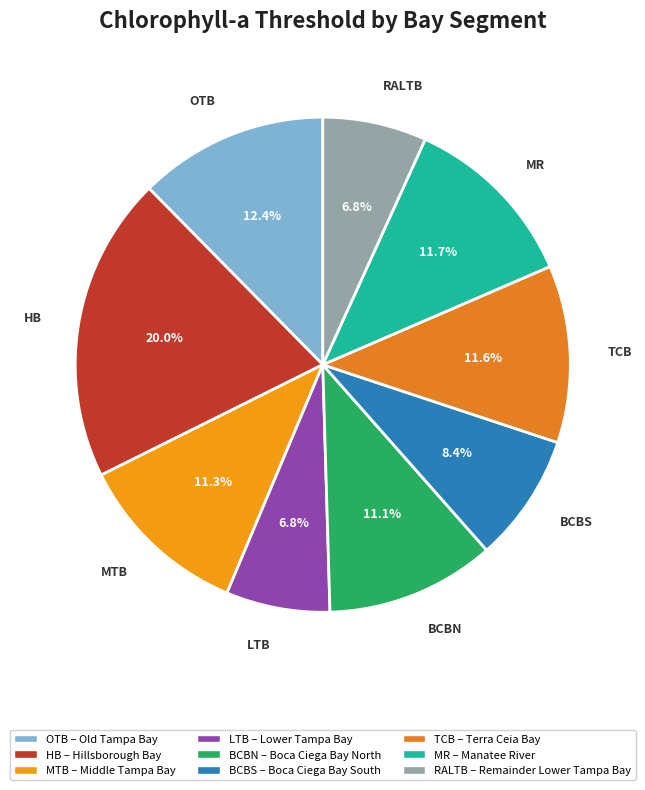

Count the number of slices in the pie.

9